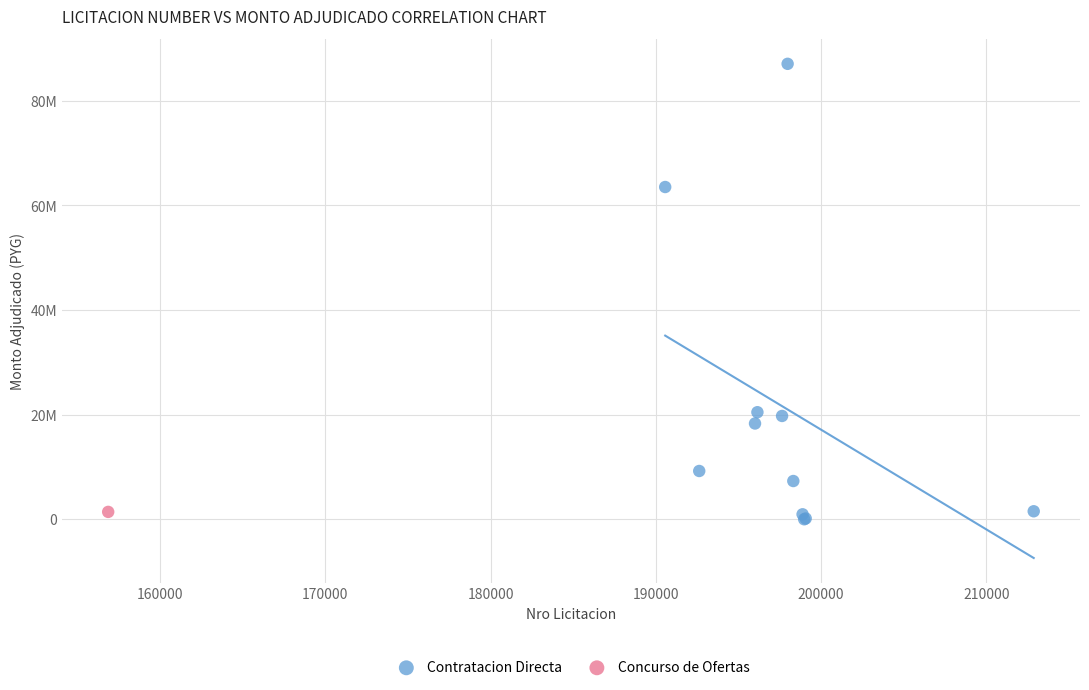

What are all the series names shown in the legend?

Contratacion Directa, Concurso de Ofertas